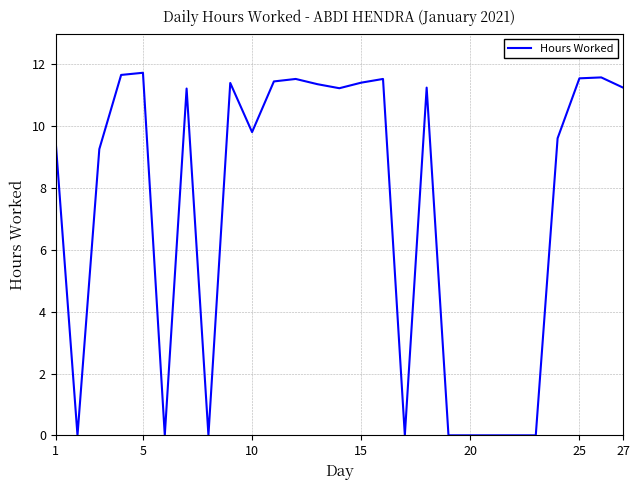

What is the difference between the maximum and minimum values?

11.7